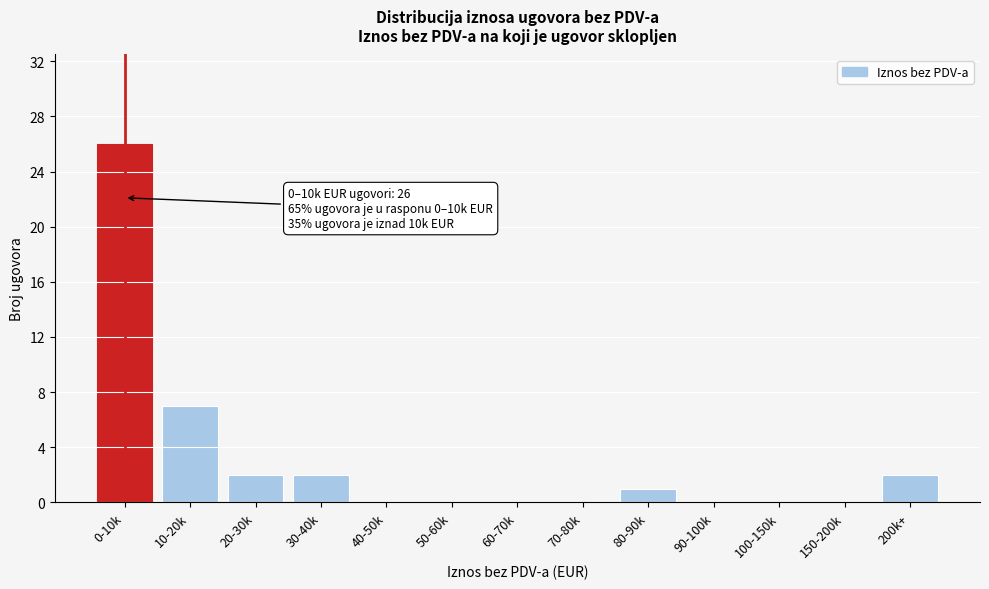

Reading right to left, list all the values displayed in this chart.

200k+=2	150-200k=0	100-150k=0	90-100k=0	80-90k=1	70-80k=0	60-70k=0	50-60k=0	40-50k=0	30-40k=2	20-30k=2	10-20k=7	0-10k=26